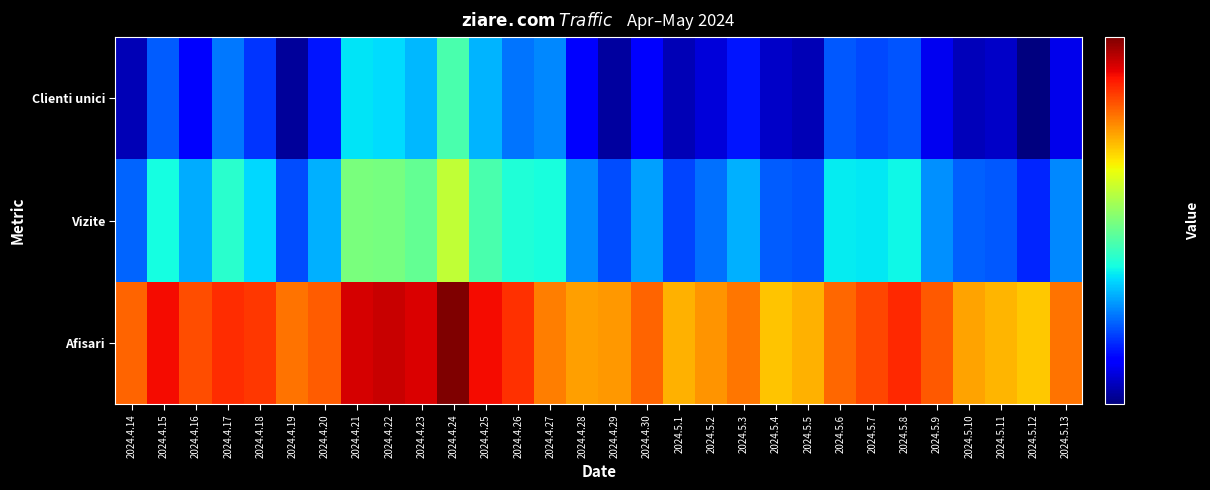

How many data points does each series have?

30